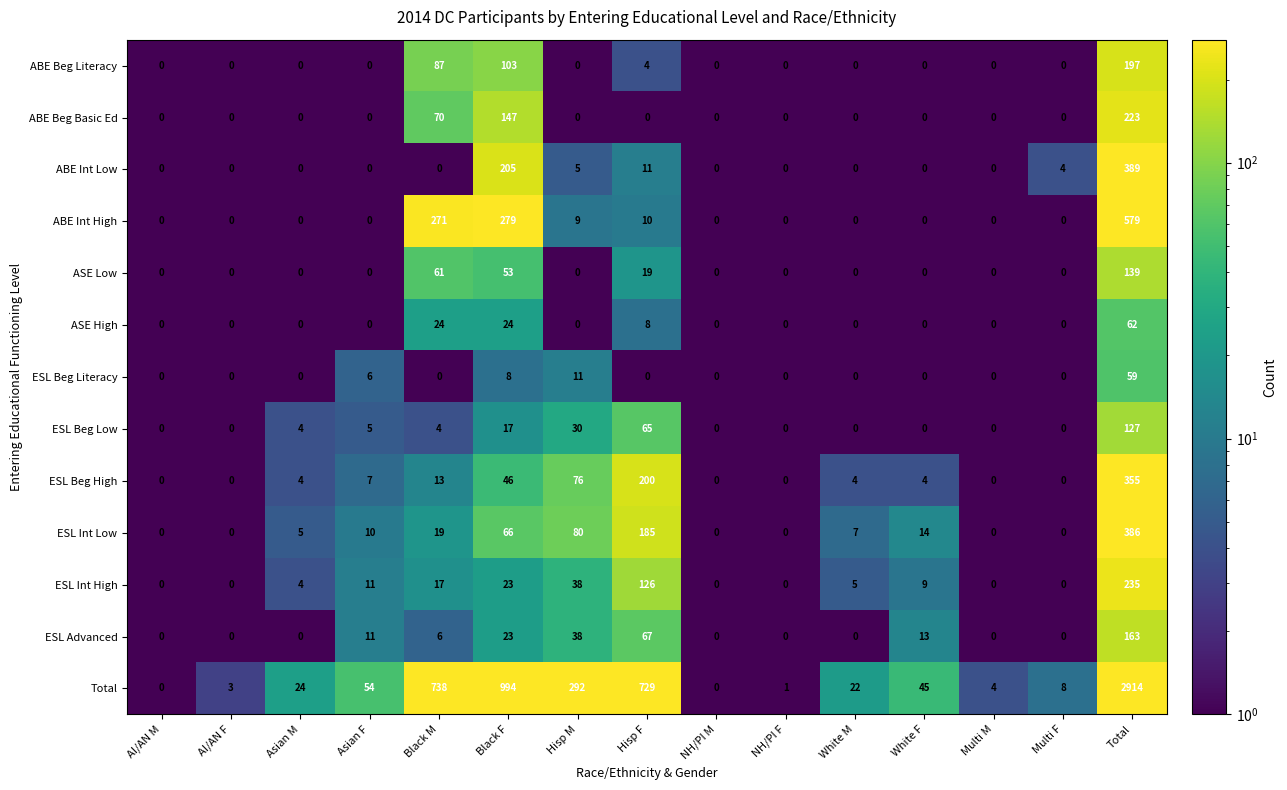

Which series has the largest range (max minus min)?

Total